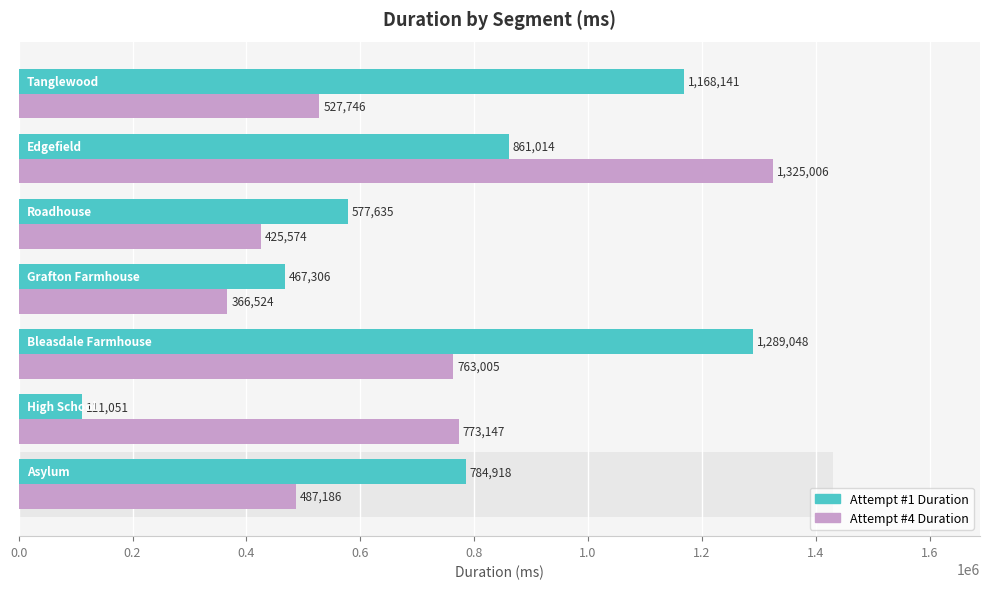

Reading right to left, extract all data points from this chart.

Attempt #1 Duration: 1168141	861014	577635	467306	1289048	111051	784918
Attempt #4 Duration: 527746	1325006	425574	366524	763005	773147	487186